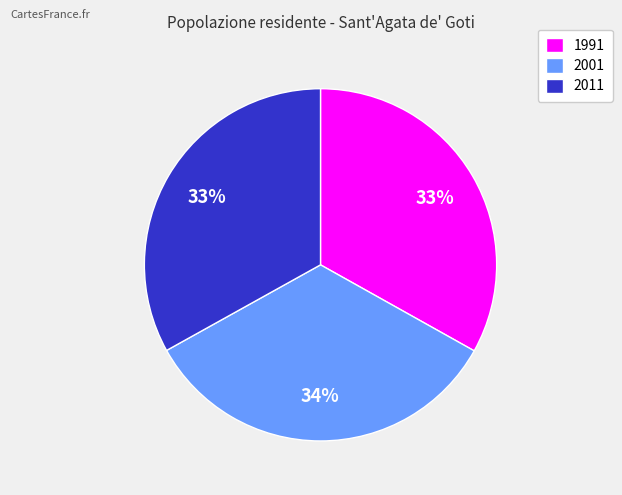

Is 2001 the majority of the pie?

No